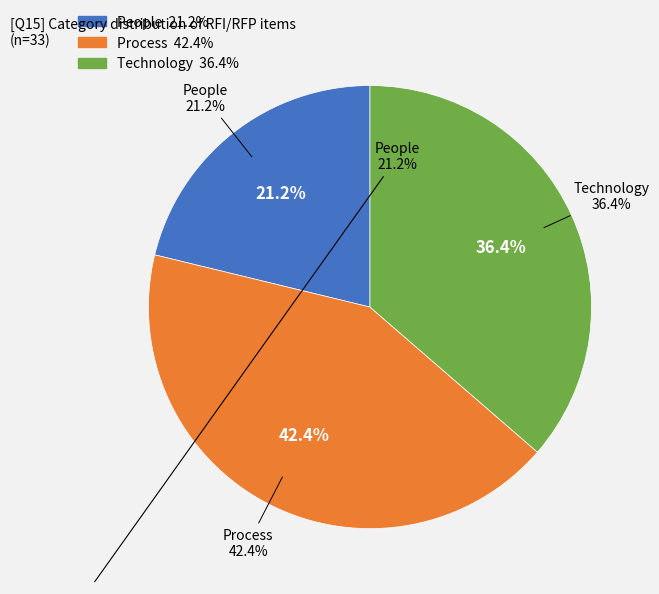

What is the total percentage of Process and Technology?

78.8%